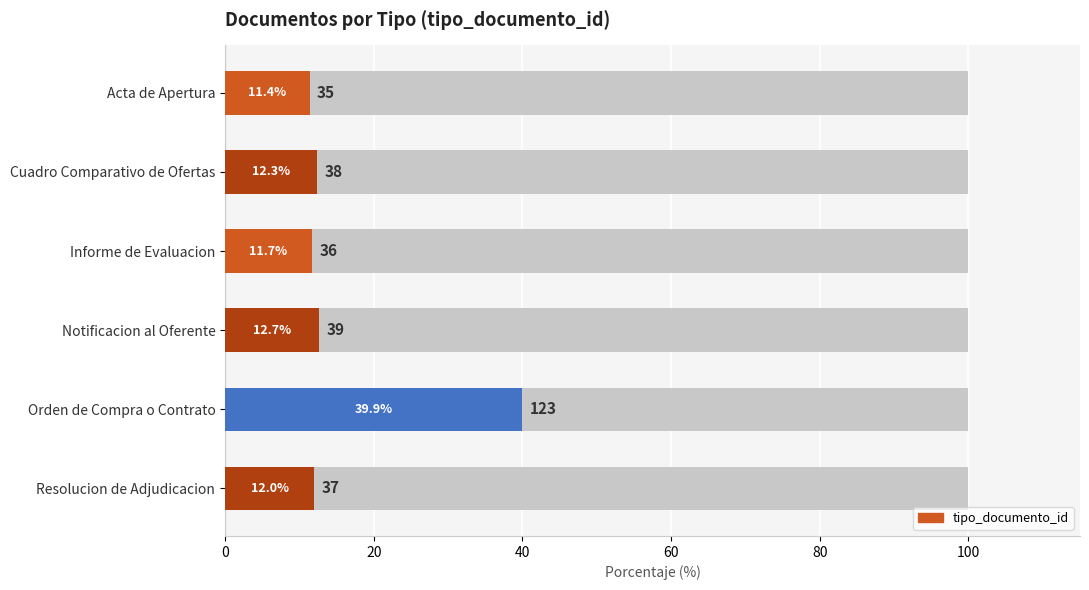

What is the average value?

16.7